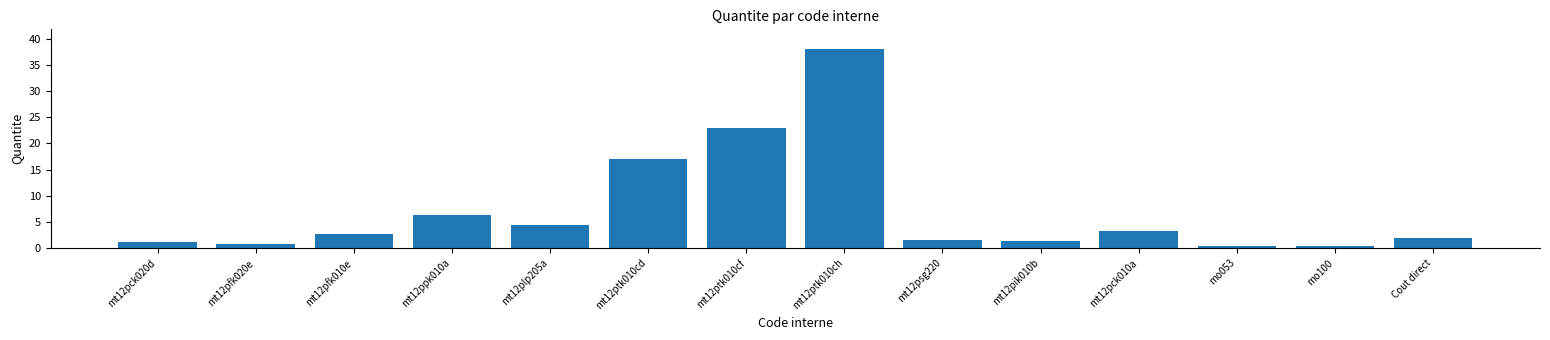

Reading left to right, what are all the values shown in this chart?

1.2	0.7	2.8	6.3	4.4	17.0	23.0	38.0	1.6	1.4	3.2	0.4	0.4	2.0